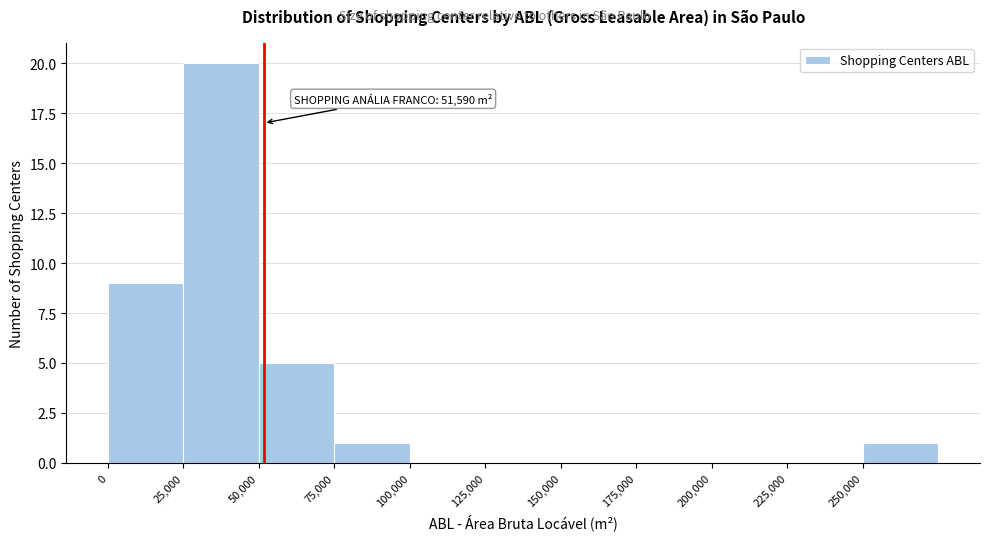

Over which range of the x-axis is the bar tallest?

25000 to 50000